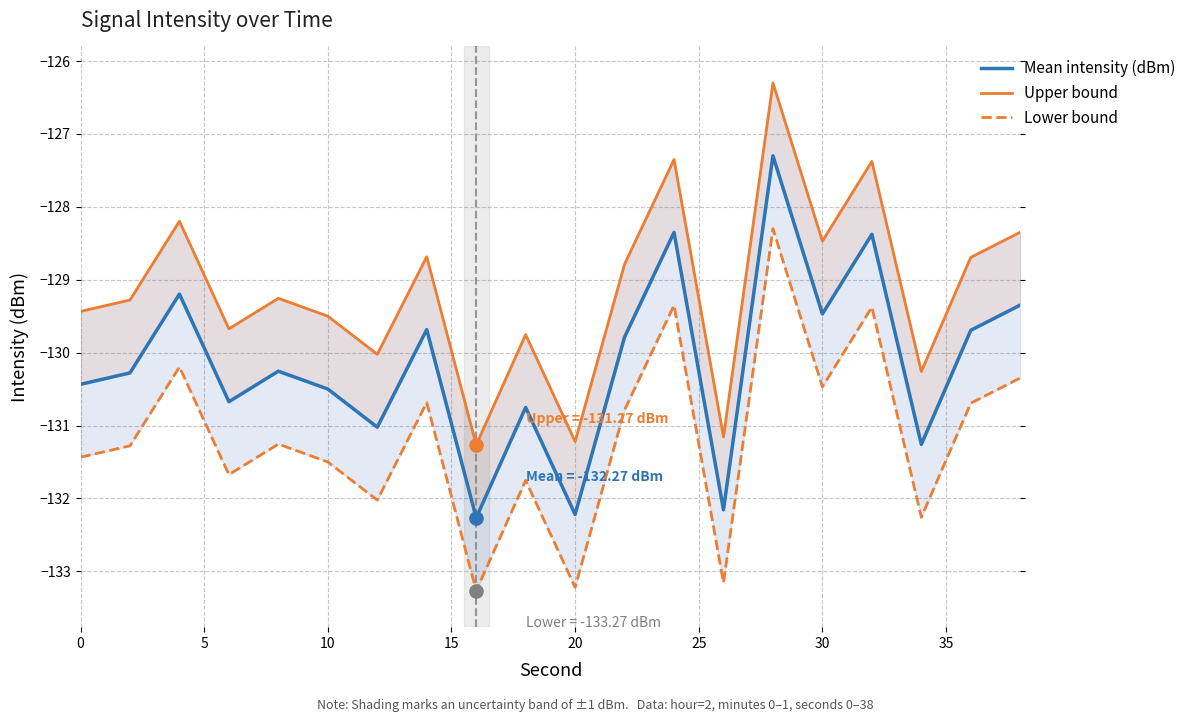

Which series has the widest spread of Y values?

Lower bound